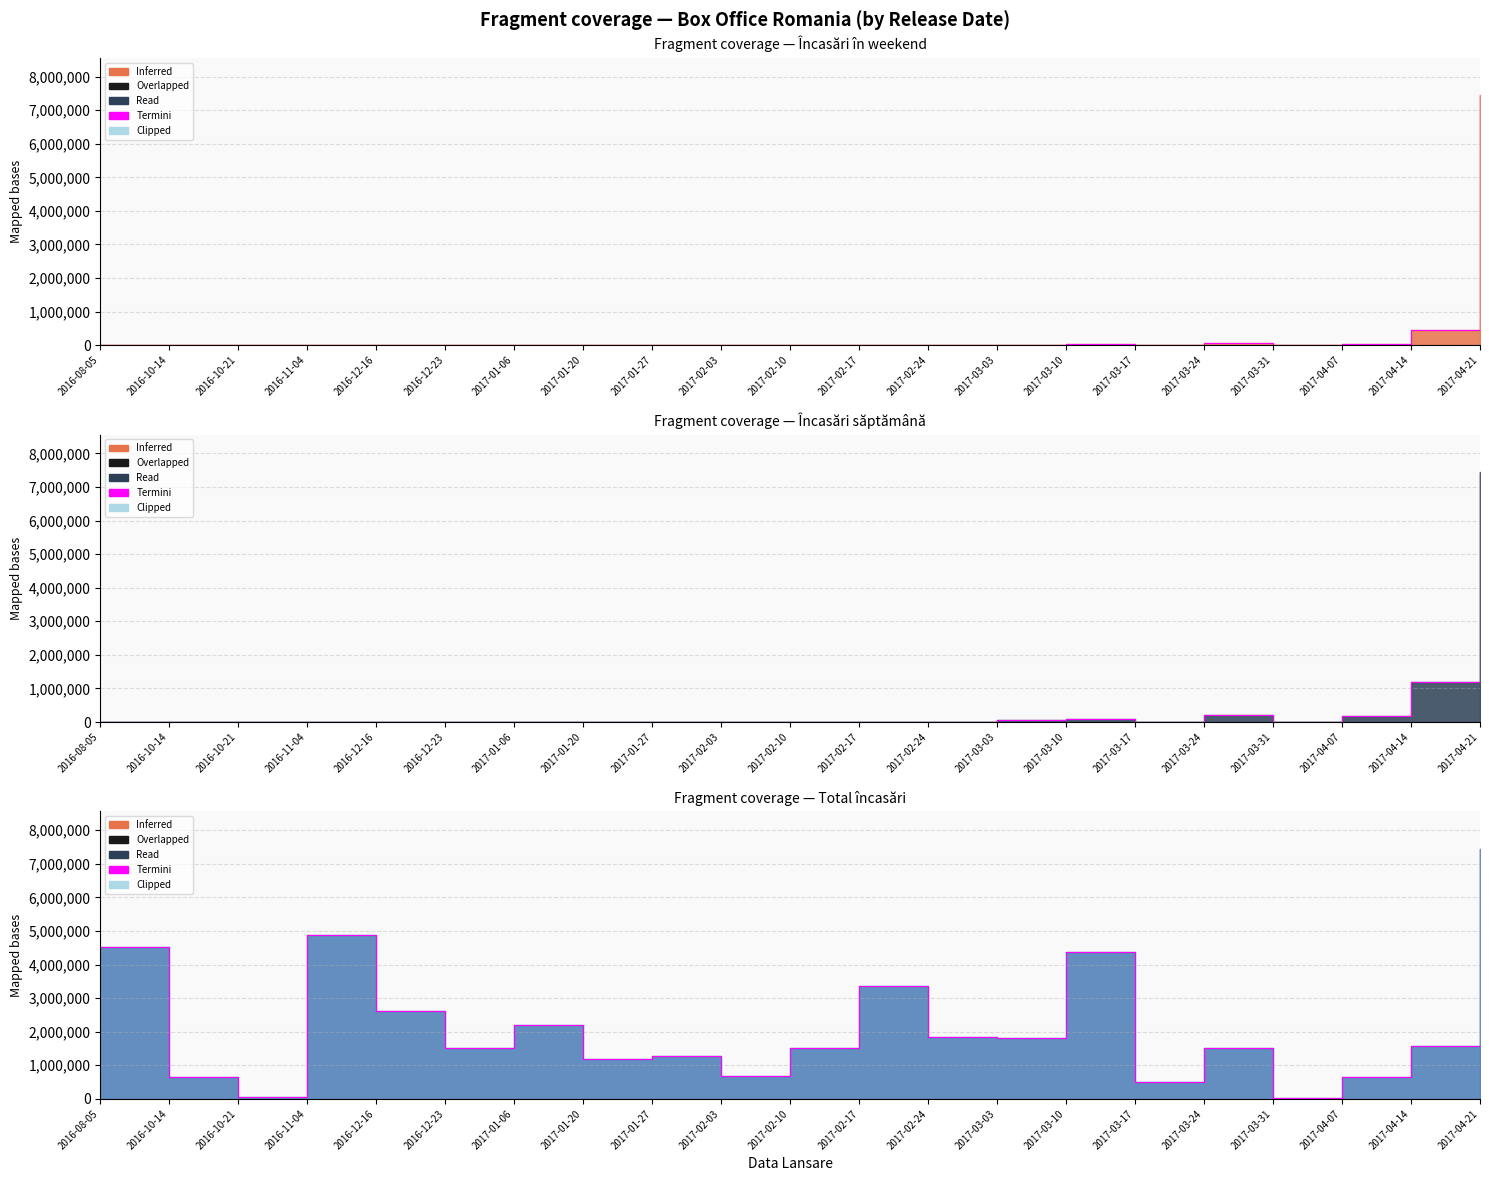

Is it true that Total incasari equals 4164891.4 at 2017-04-21?

False